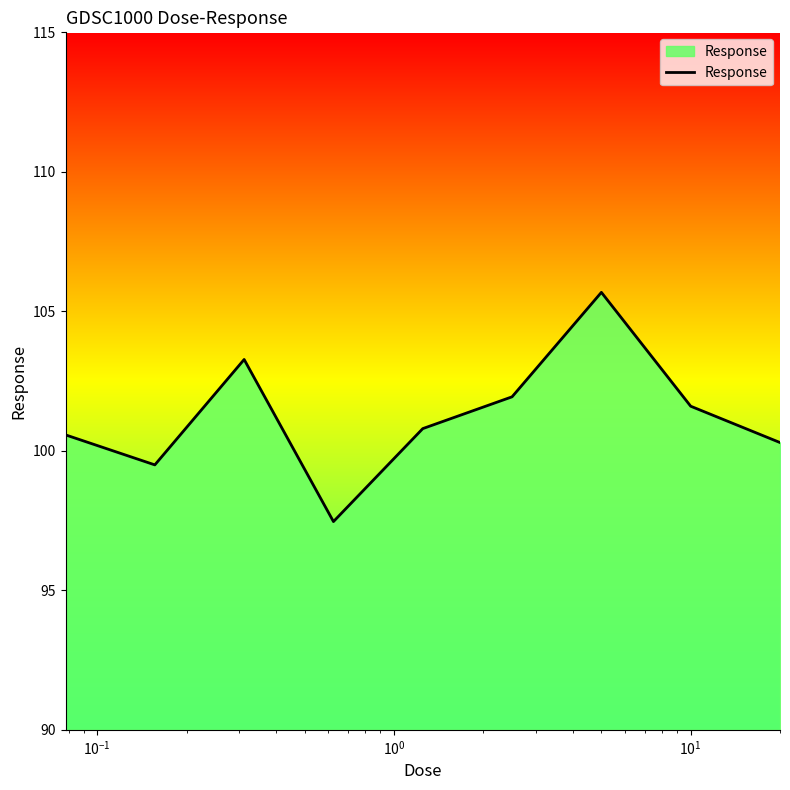

What is the smallest value displayed?

97.5